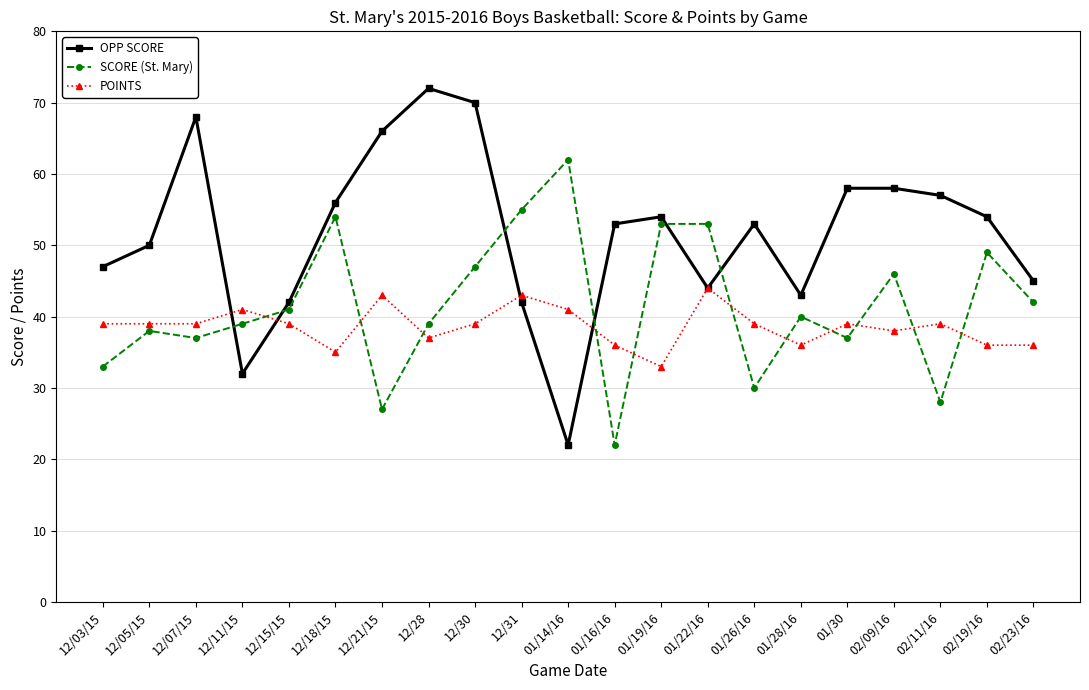

What are all the series names shown in the legend?

OPP SCORE, SCORE (St. Mary), POINTS